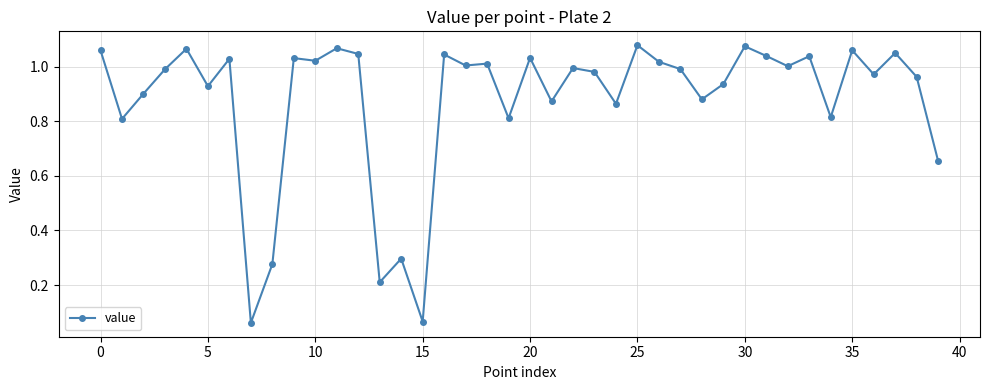

What is the sum of all values?

35.0